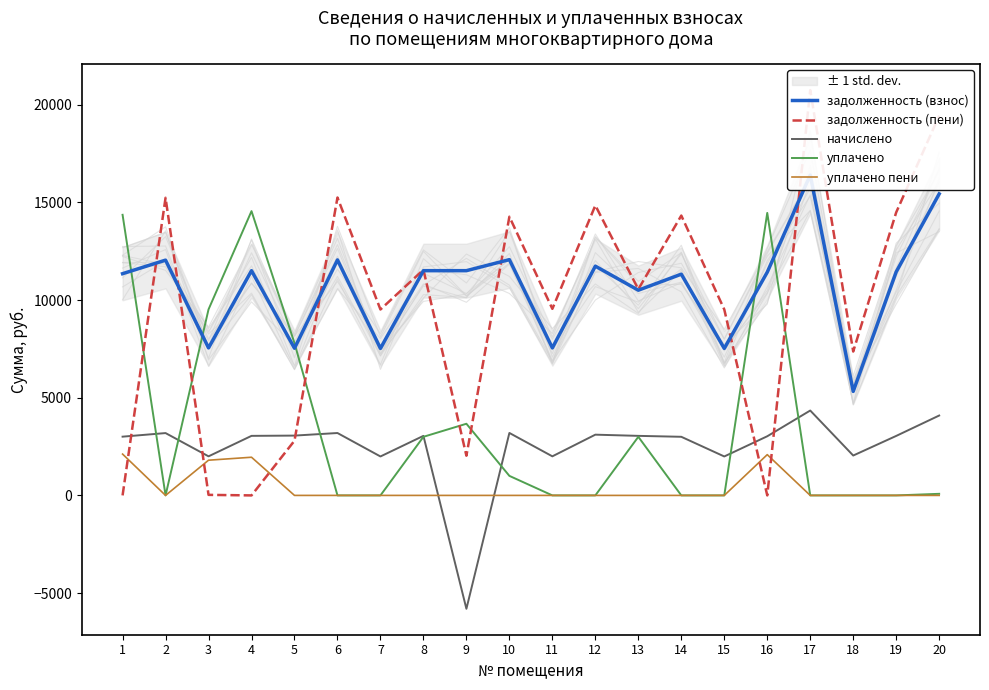

How many data points does each series have?

20